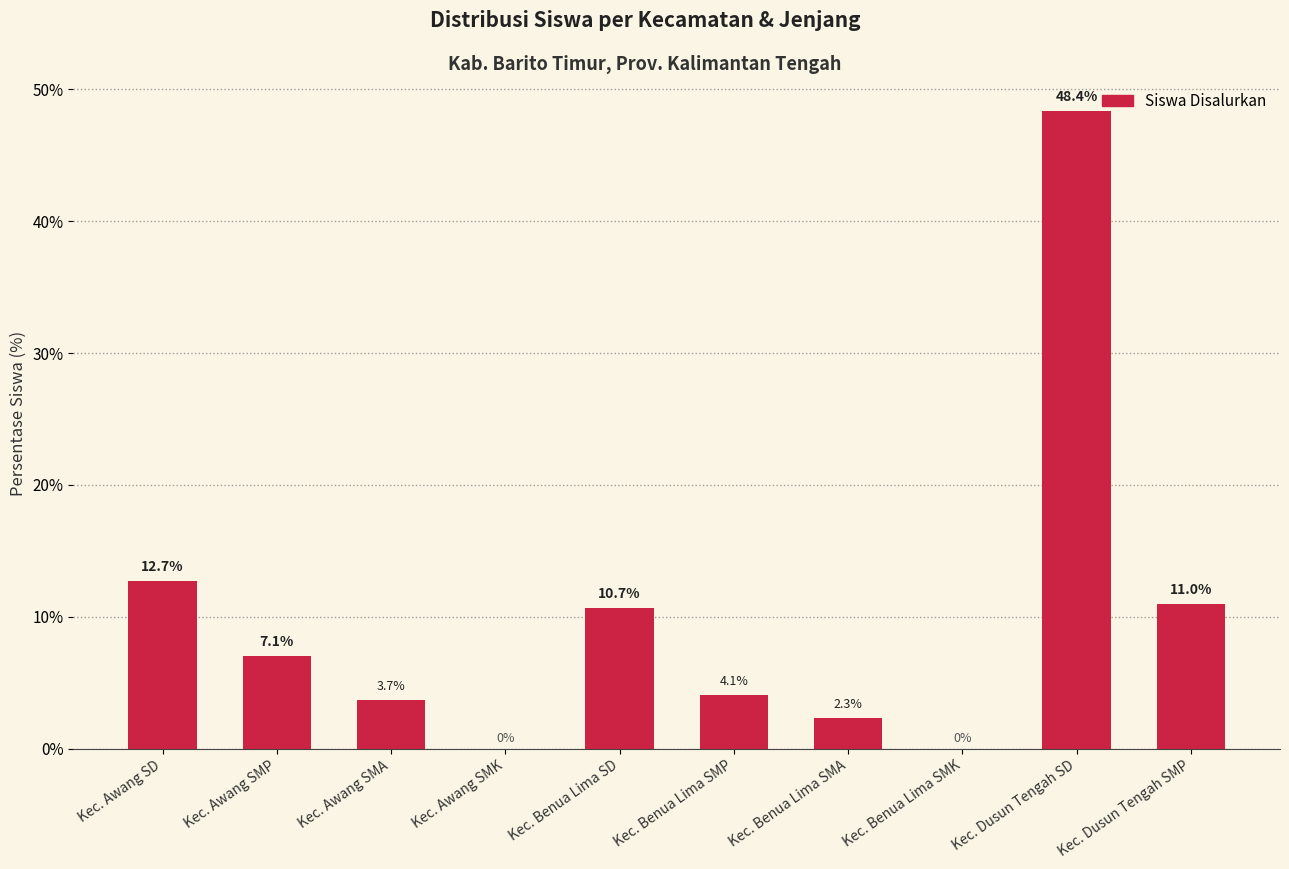

The chart shows a value of 6.0 at Kec. Benua Lima SD. True or false?

False